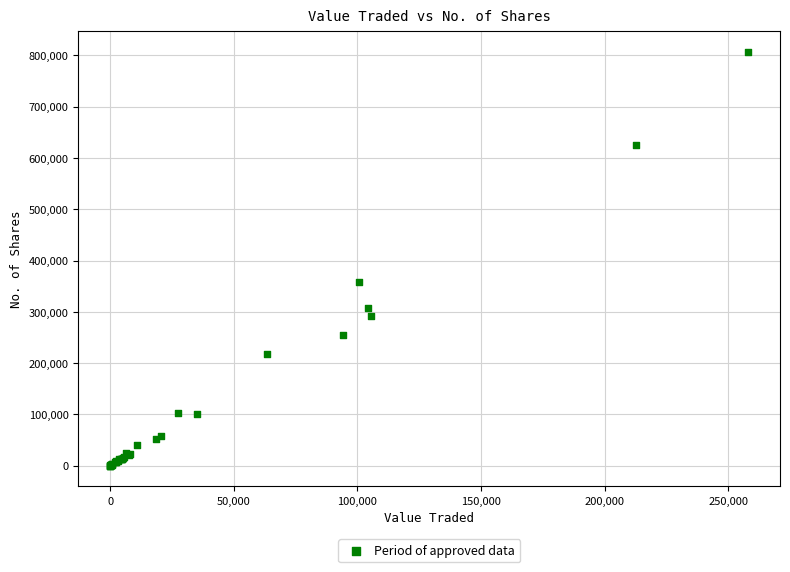

What Y value in the scatter plot is closest to 403183?

359062